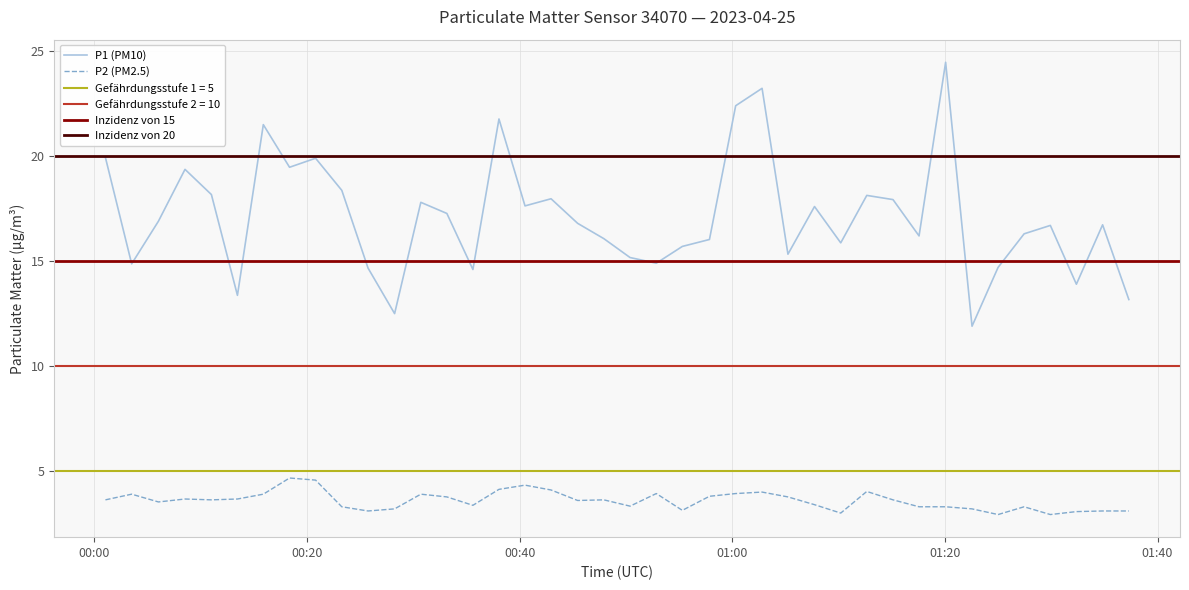

True or false: P2 (PM2.5) and P1 (PM10) intersect in this chart.

False